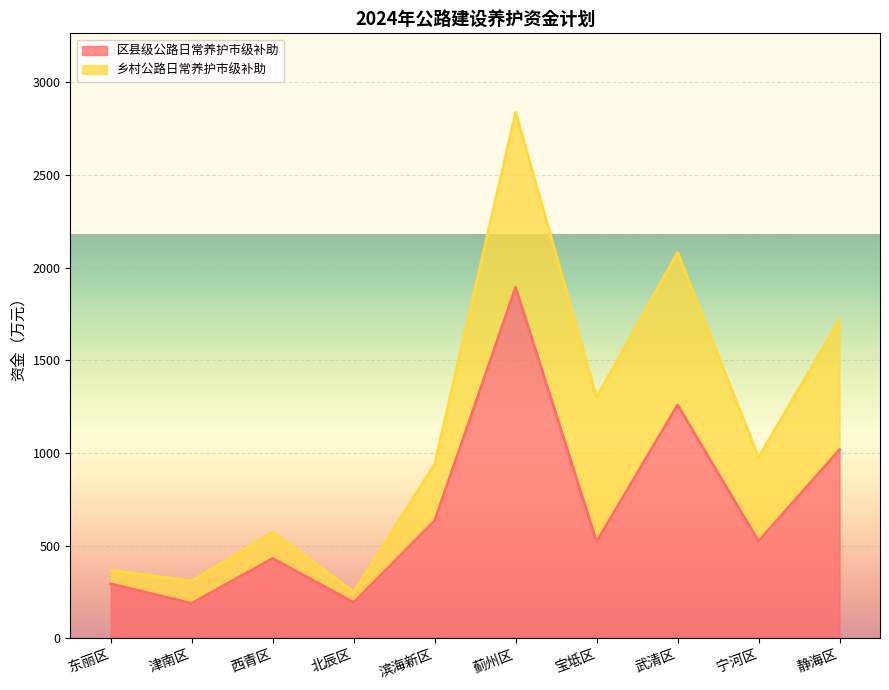

Where is the first local minimum?

津南区